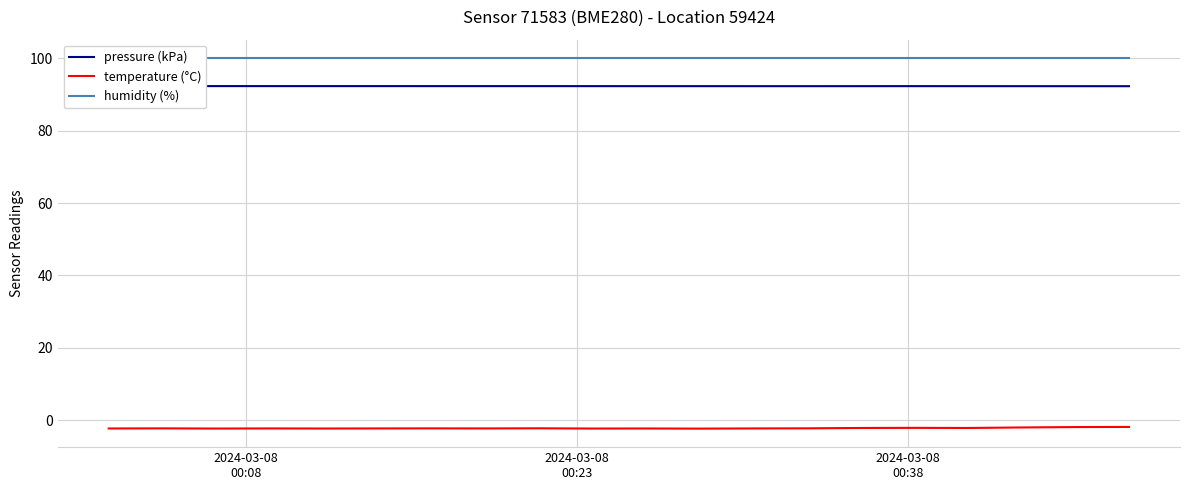

True or false: temperature (°C) and pressure (kPa) intersect in this chart.

False